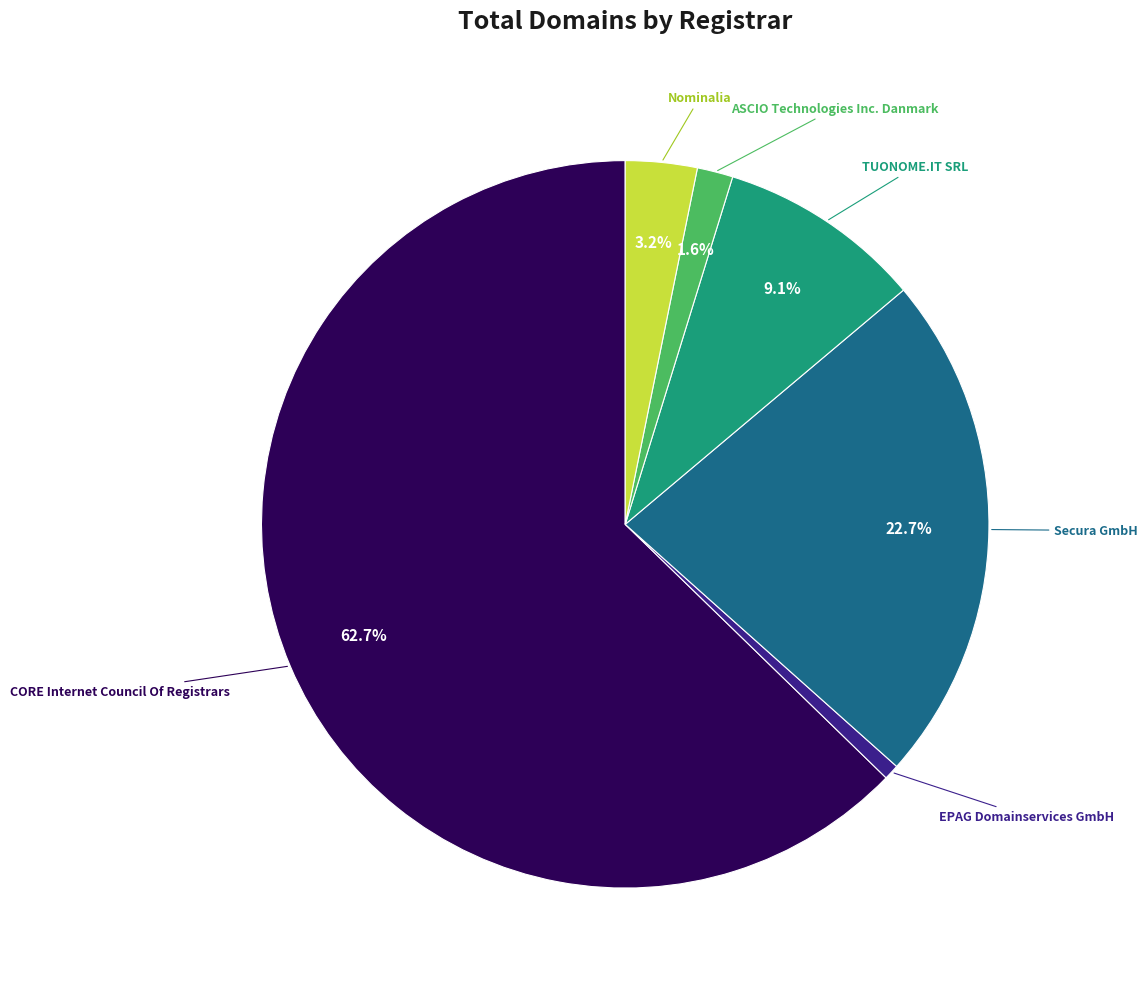

Is there any slice that represents more than half of the pie?

Yes